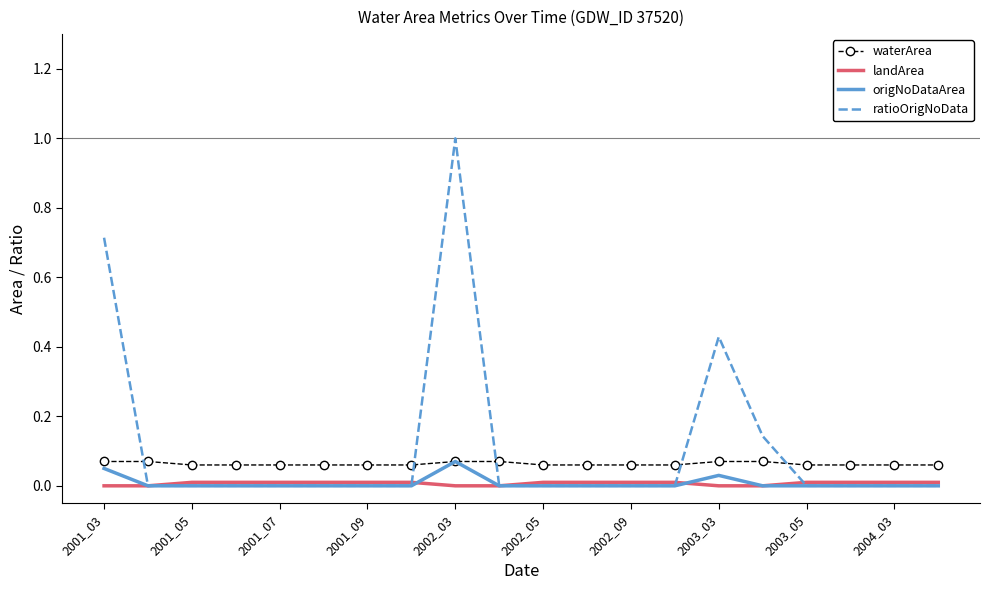

True or false: landArea and waterArea intersect in this chart.

False